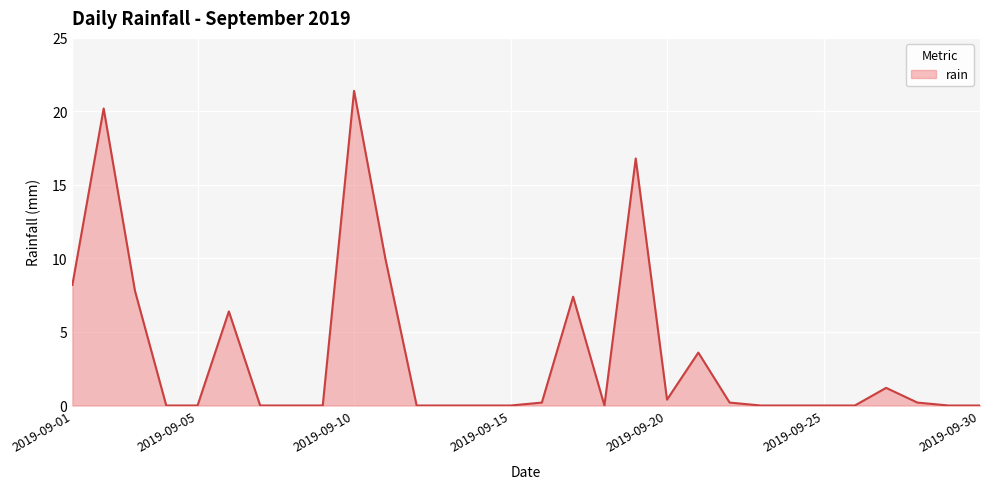

What is the maximum value shown in the chart?

21.4